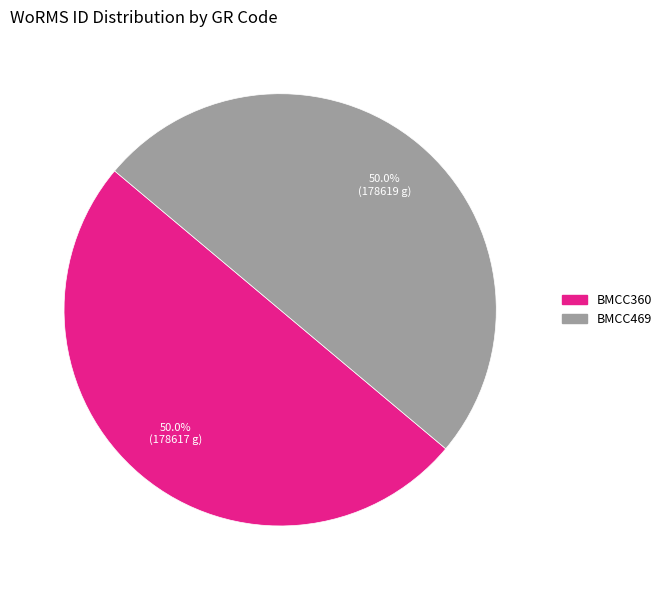

Do BMCC360 and BMCC469 together represent more than half of the pie?

Yes